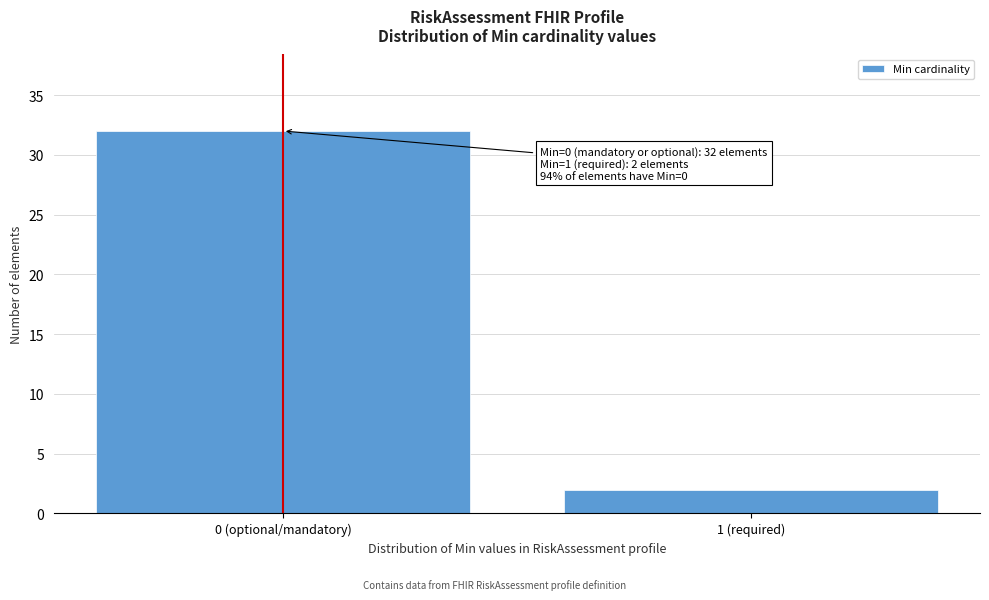

Reading left to right, what are all the values shown in this chart?

32	2